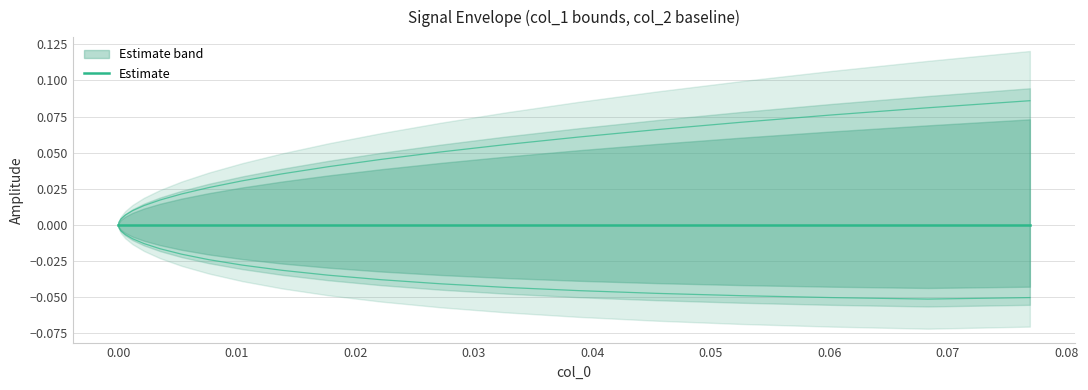

Which series has the largest total across all categories?

upper_band